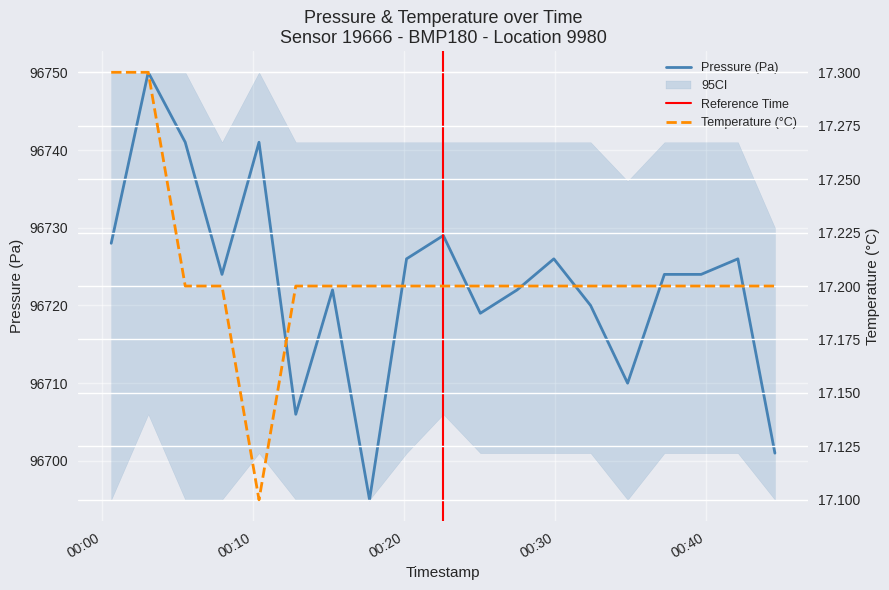

How many interior local valleys does the pressure series have?

5